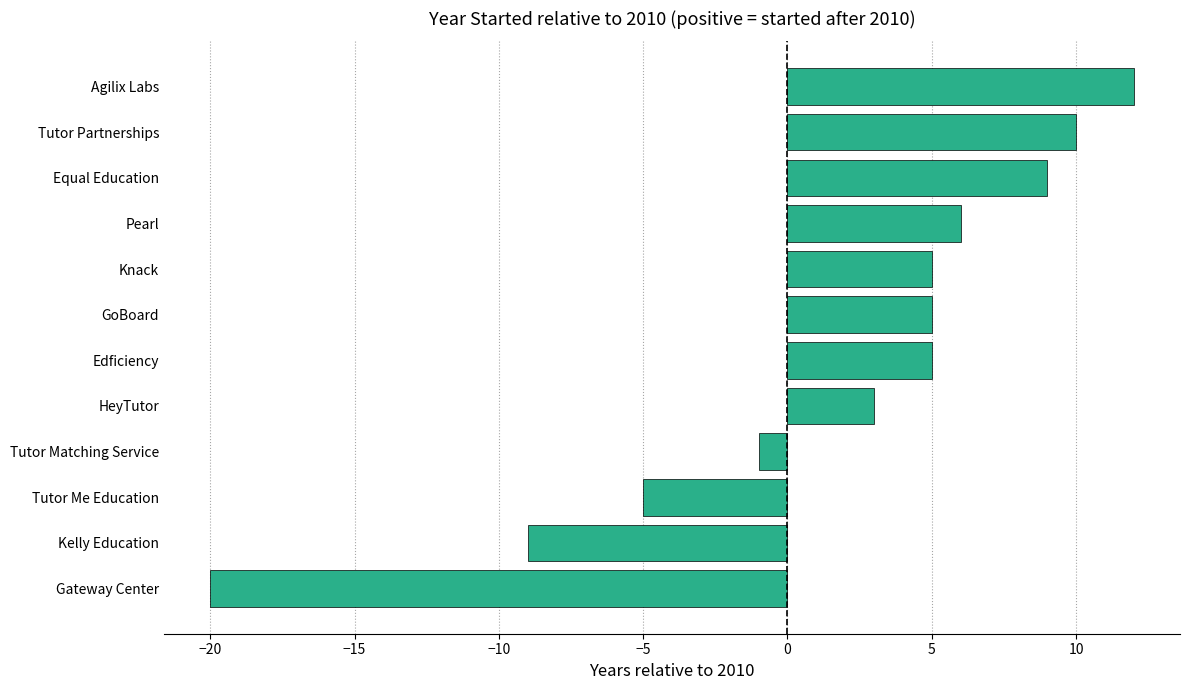

Which category has the highest value across all series?

Agilix Labs